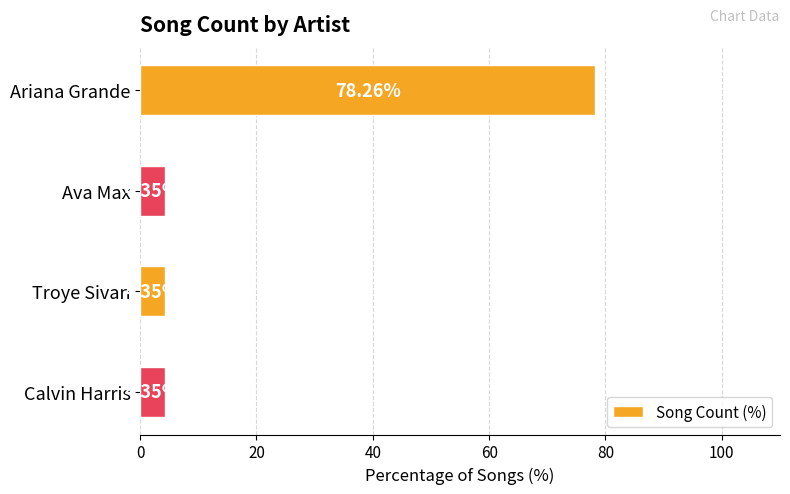

What is the sum of the values at Troye Sivan and Calvin Harris?

8.7